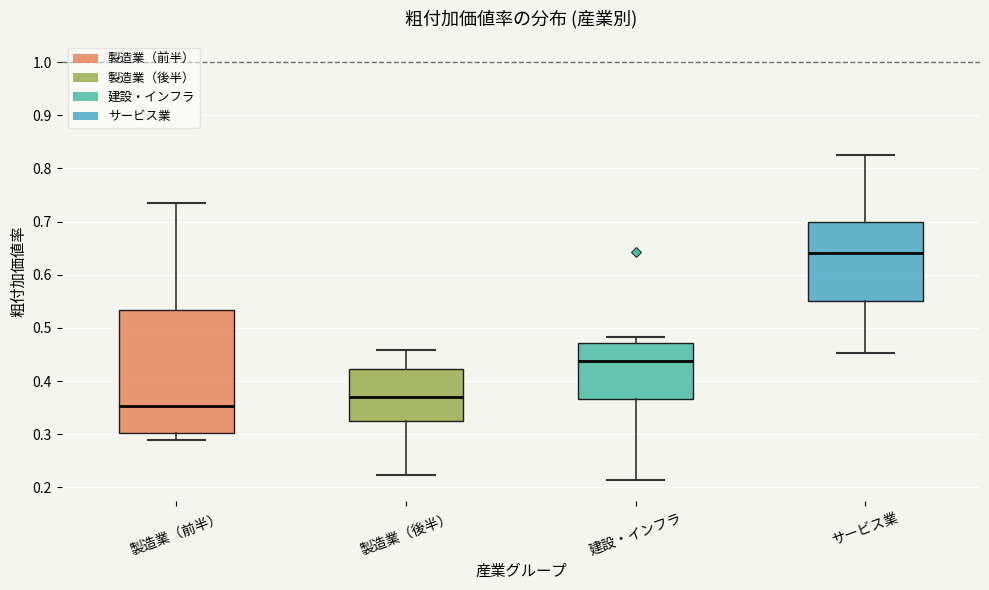

Where does the upper whisker of the box for 製造業（後半） end on the y-axis? The values are not printed on the chart, so give them approximately, as read against the axis.

0.46